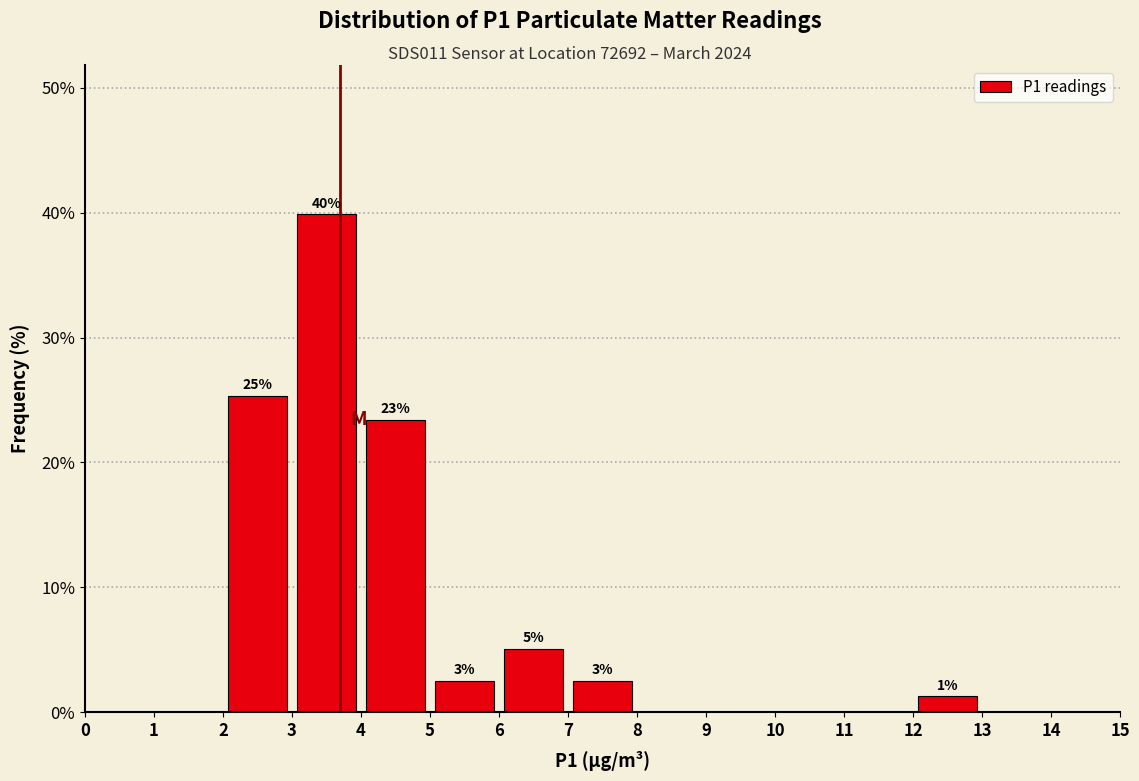

Which range on the x-axis has the tallest bar?

3 to 4